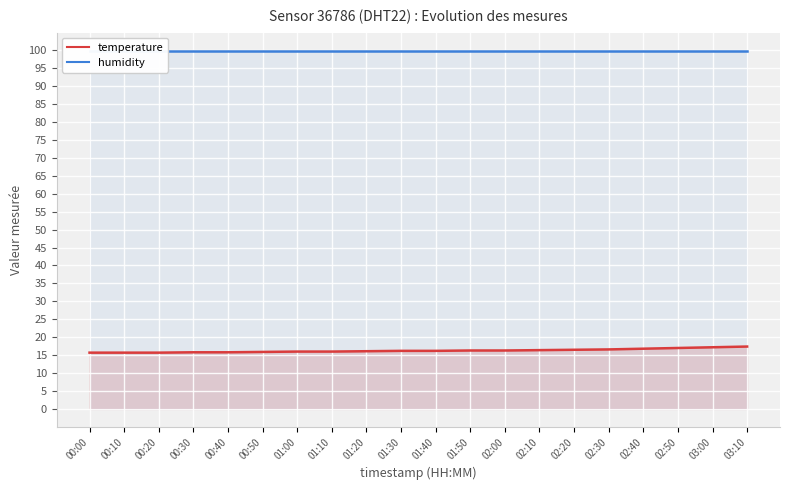

How many lines are shown in the chart?

2